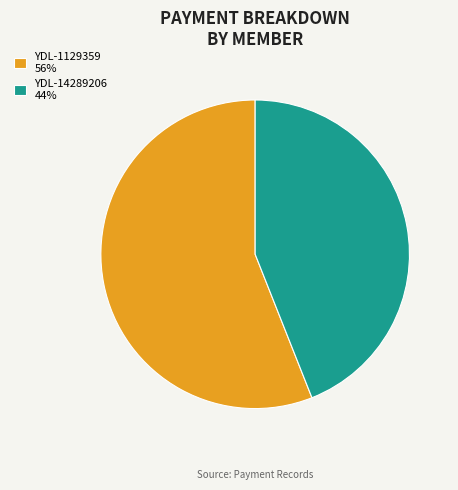

The YDL-1129359 56% slice represents 45% of the pie. True or false?

False